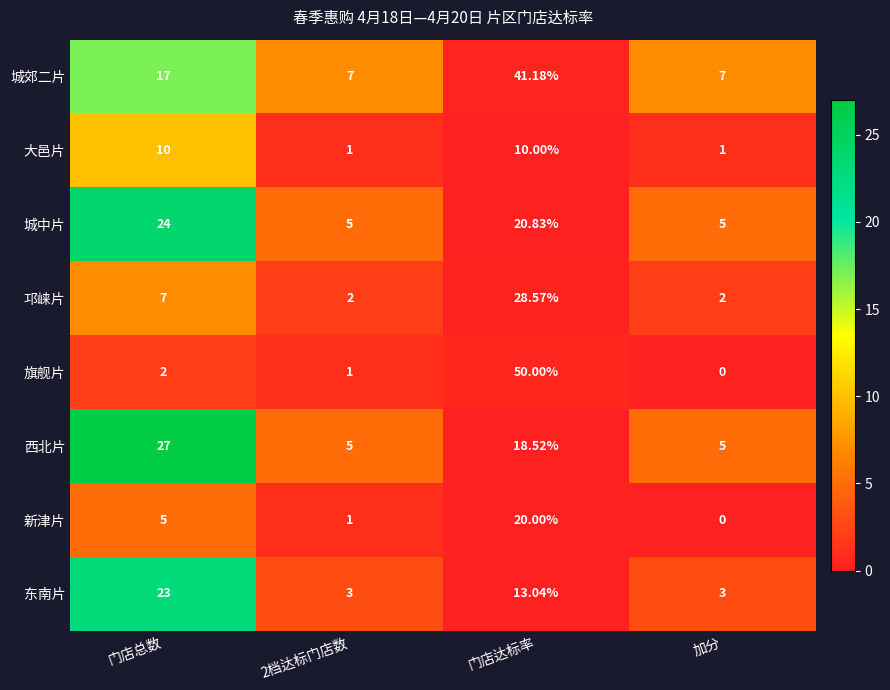

Which series has the largest total across all categories?

城郊二片